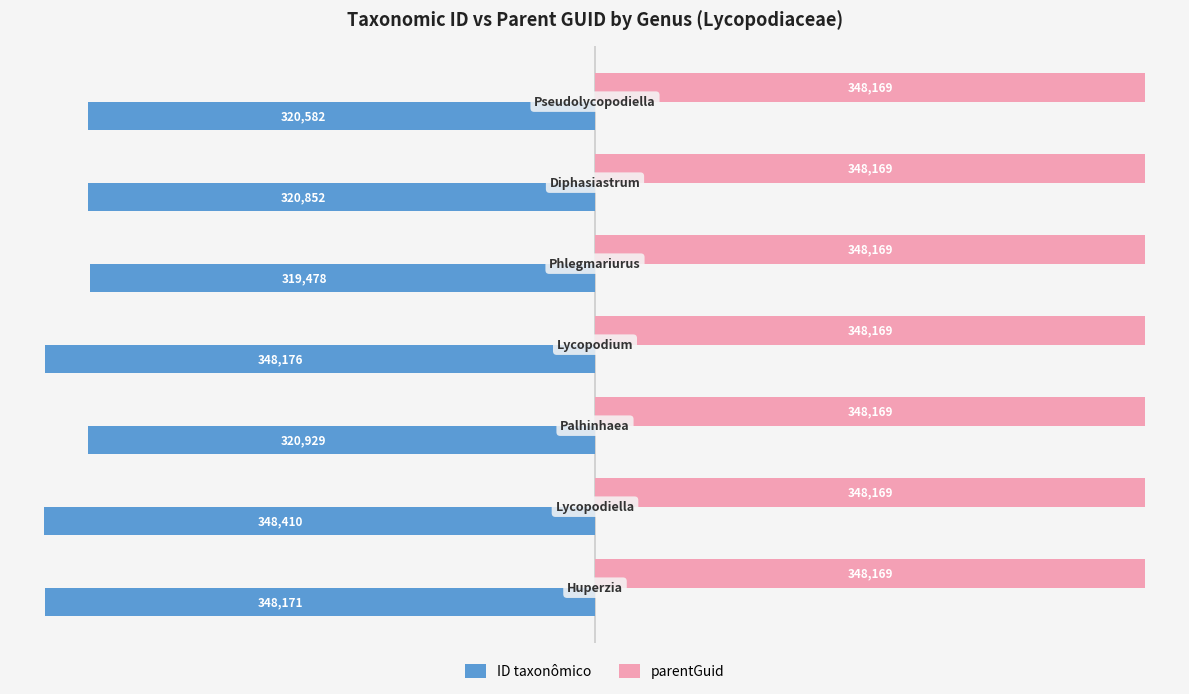

List the series in order of their overall mean, lowest first.

ID taxonômico, parentGuid